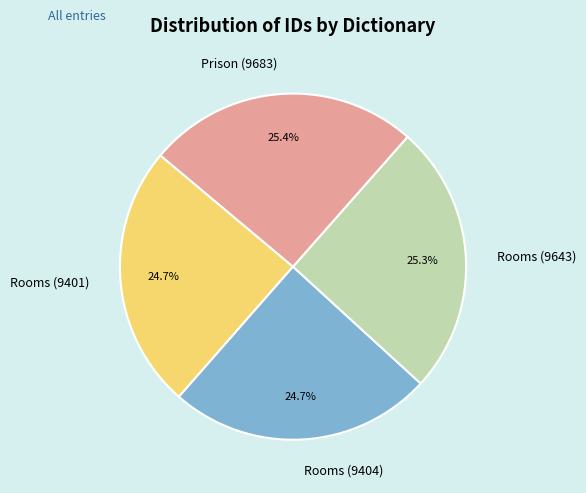

Approximately how many times larger is the value at Rooms (9643) compared to Rooms (9404)?

1.0